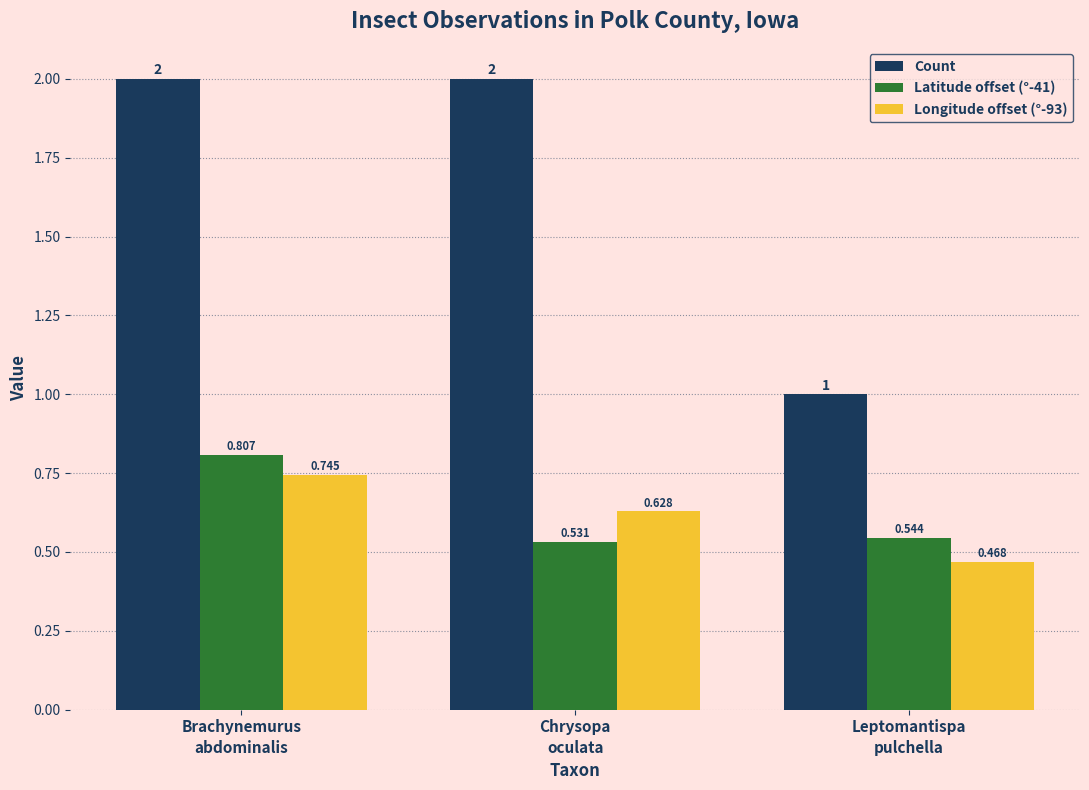

How many Latitude offset (°-41) values are between 0 and 1?

3